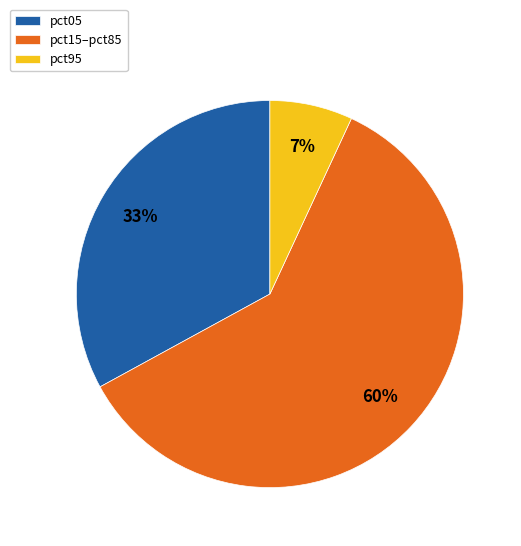

Which slice represents more than half of the pie?

pct15–pct85